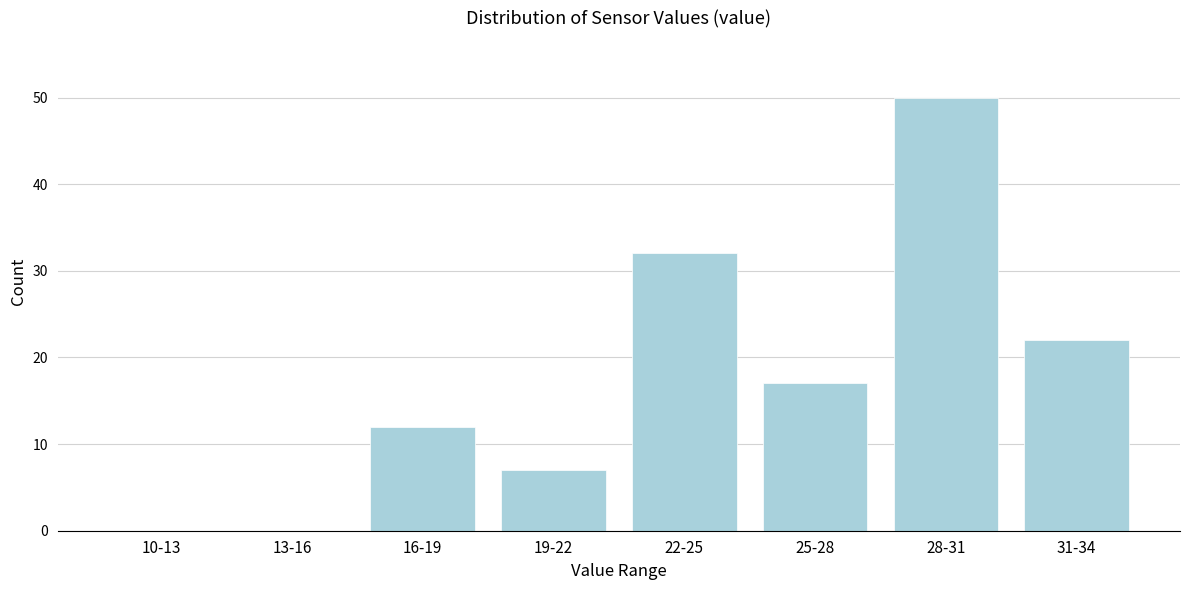

Reading left to right, extract all data points from this chart.

10-13=0	13-16=0	16-19=12	19-22=7	22-25=32	25-28=17	28-31=50	31-34=22